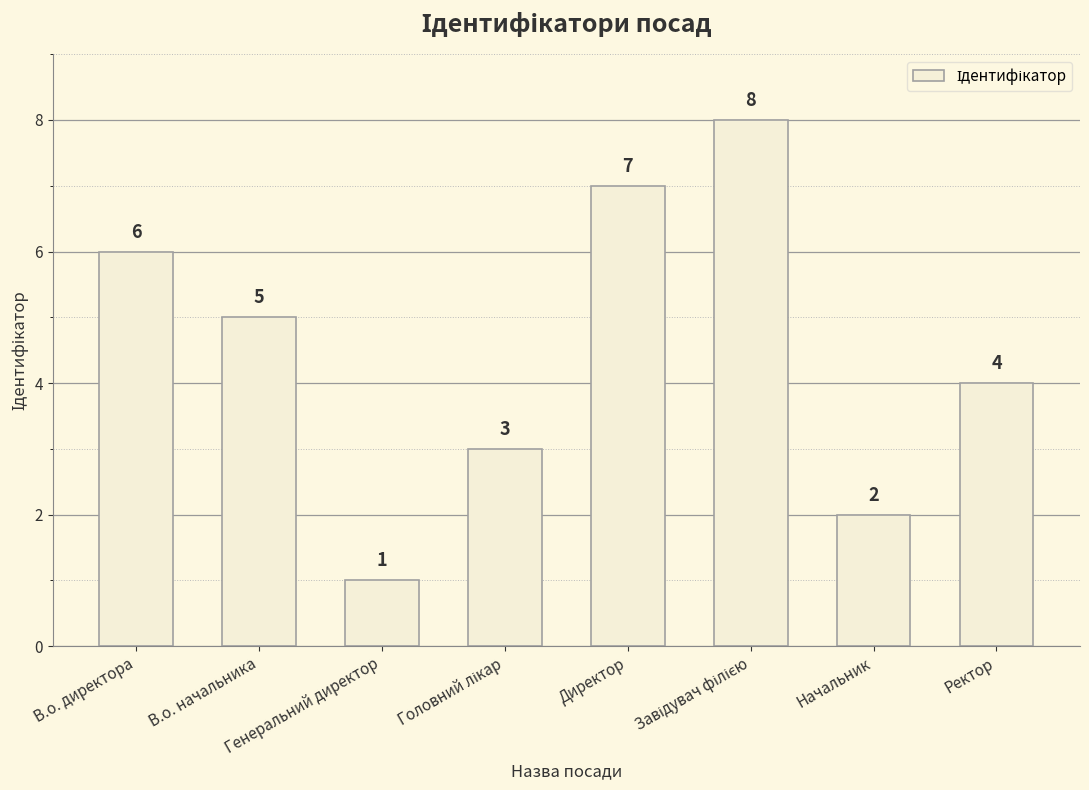

The value at В.о. начальника is 5. True or false?

True